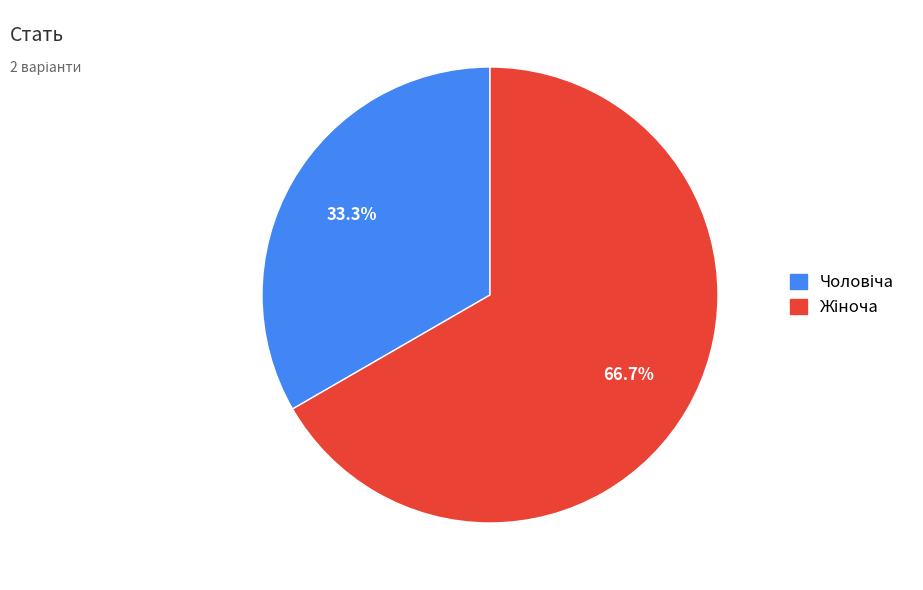

Is there any slice that represents more than half of the pie?

Yes